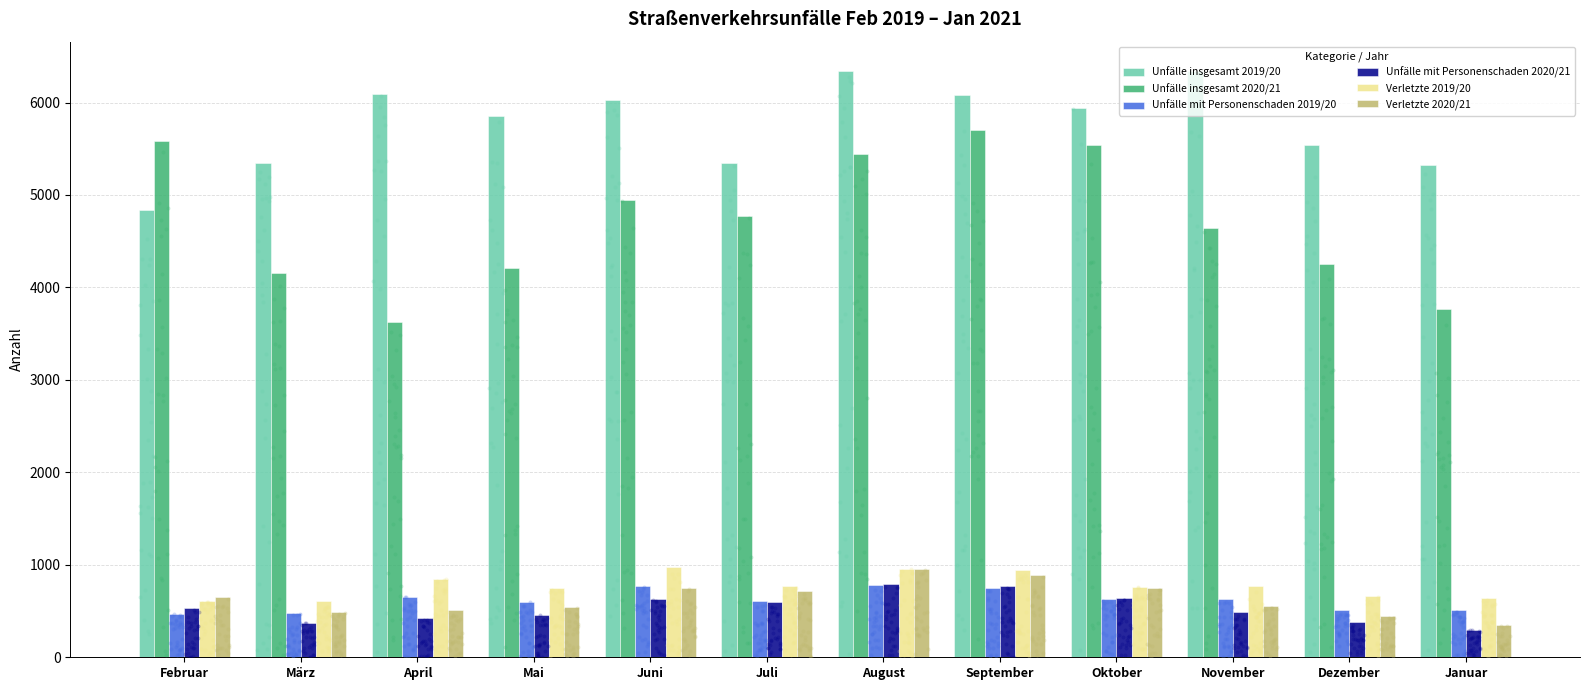

Which series contains the highest Y value?

Unfälle insgesamt 2019/20